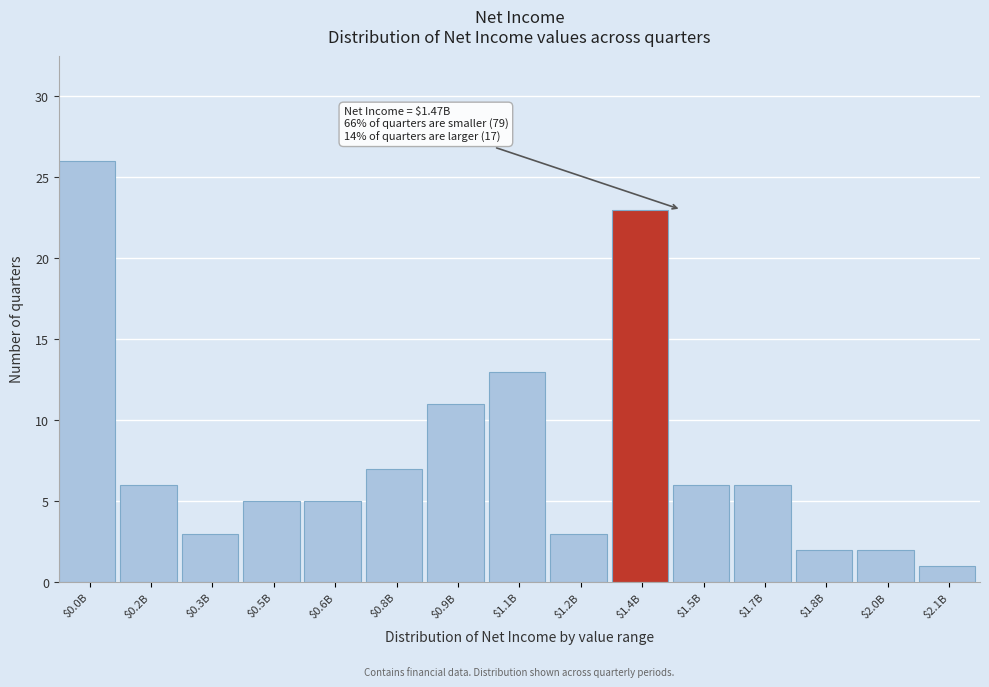

Reading left to right, transcribe all the data shown in this chart.

26	6	3	5	5	7	11	13	3	23	6	6	2	2	1